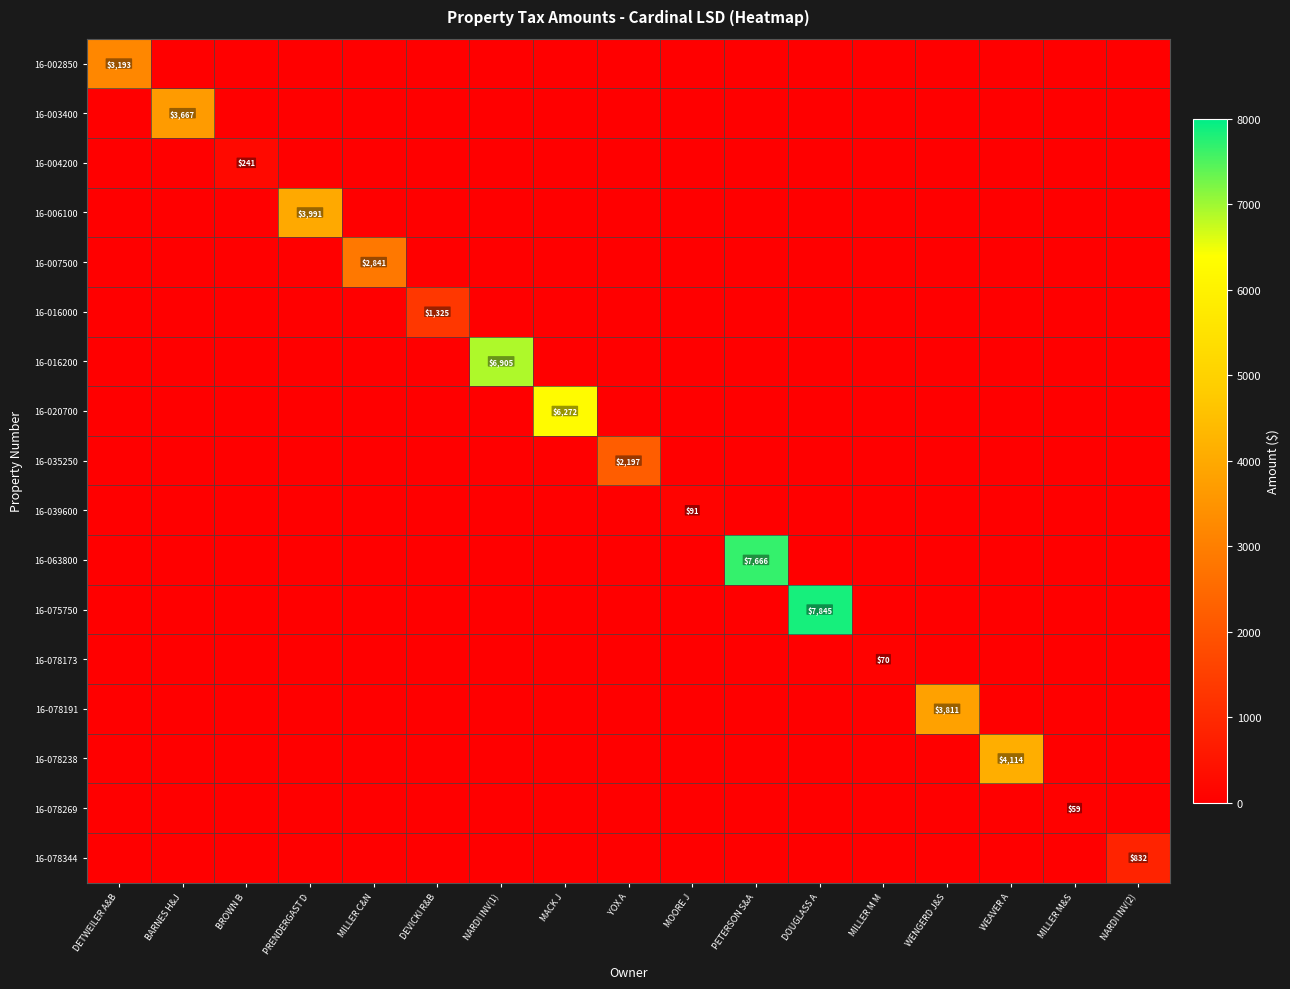

True or false: 16-007500 has a value of 1621 at MILLER C&N.

False